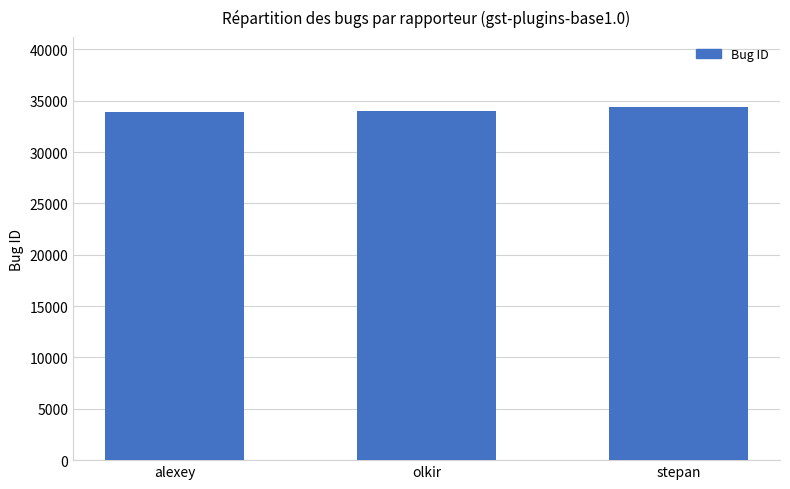

What is the smallest value displayed?

33941